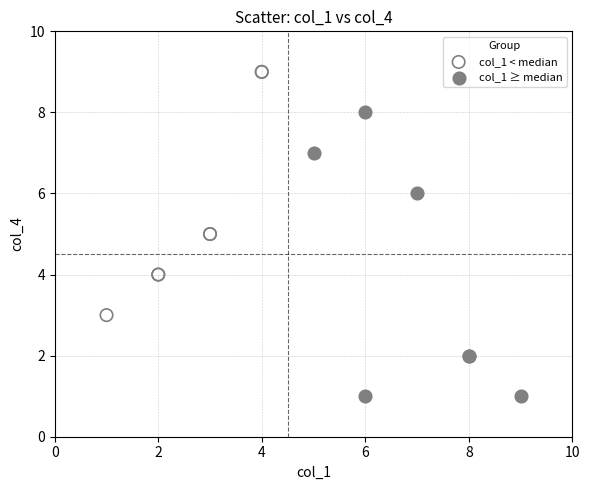

Which series reaches the maximum Y coordinate?

col_1 < median